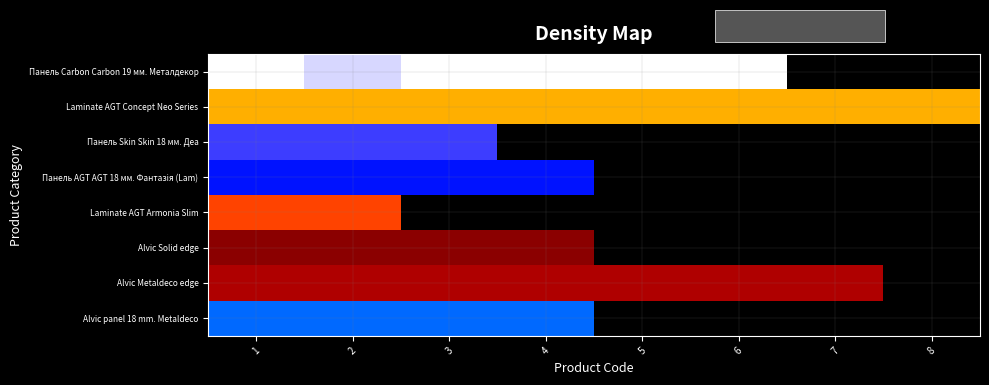

List the series in order of their peak value, lowest first.

Alvic Solid edge, Alvic Metaldeco edge, Laminate AGT Armonia Slim, Laminate AGT Concept Neo Series, Alvic panel 18 mm. Metaldeco, Панель AGT AGT 18 мм. Фантазія (Lam), Панель Skin Skin 18 мм. Деа, Панель Carbon Carbon 19 мм. Металдекор